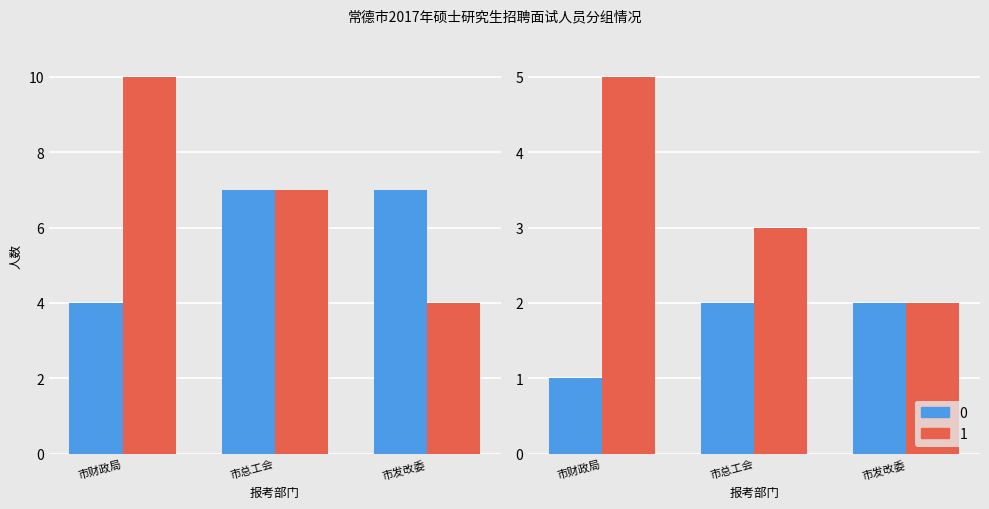

How many values in the 0 series exceed 4?

2